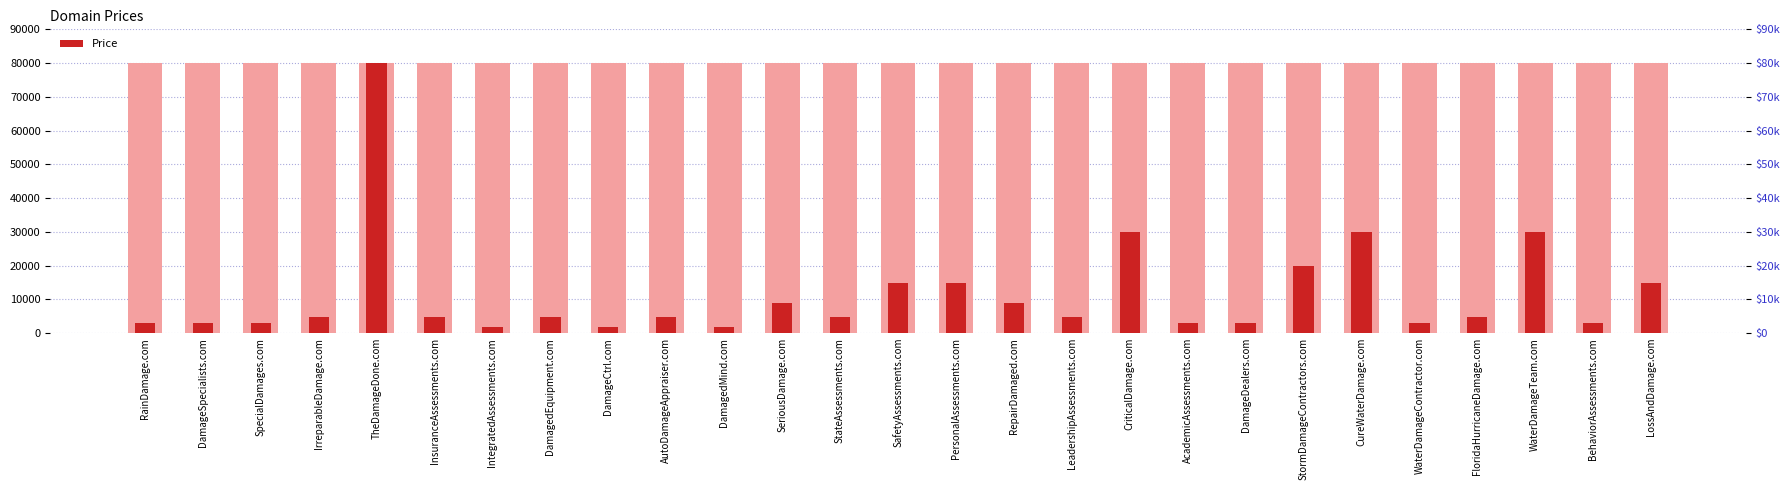

What is the label of the 23rd bar from the right?

TheDamageDone.com